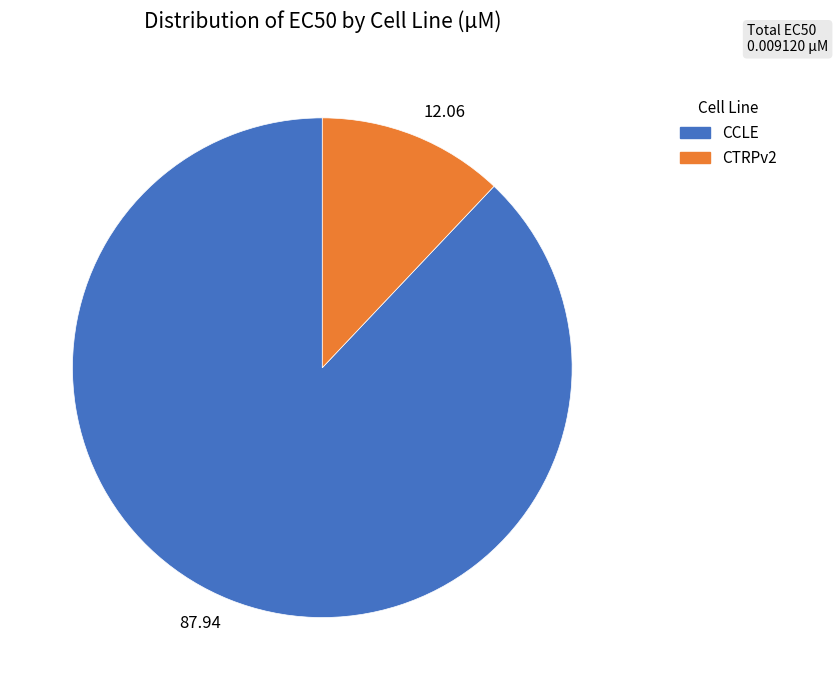

What is the majority slice?

87.94